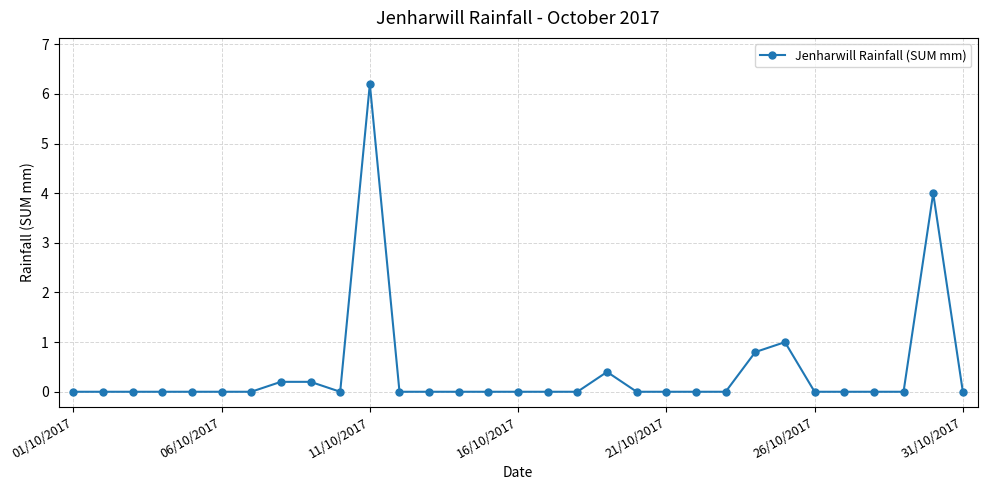

What is the average value?

0.4